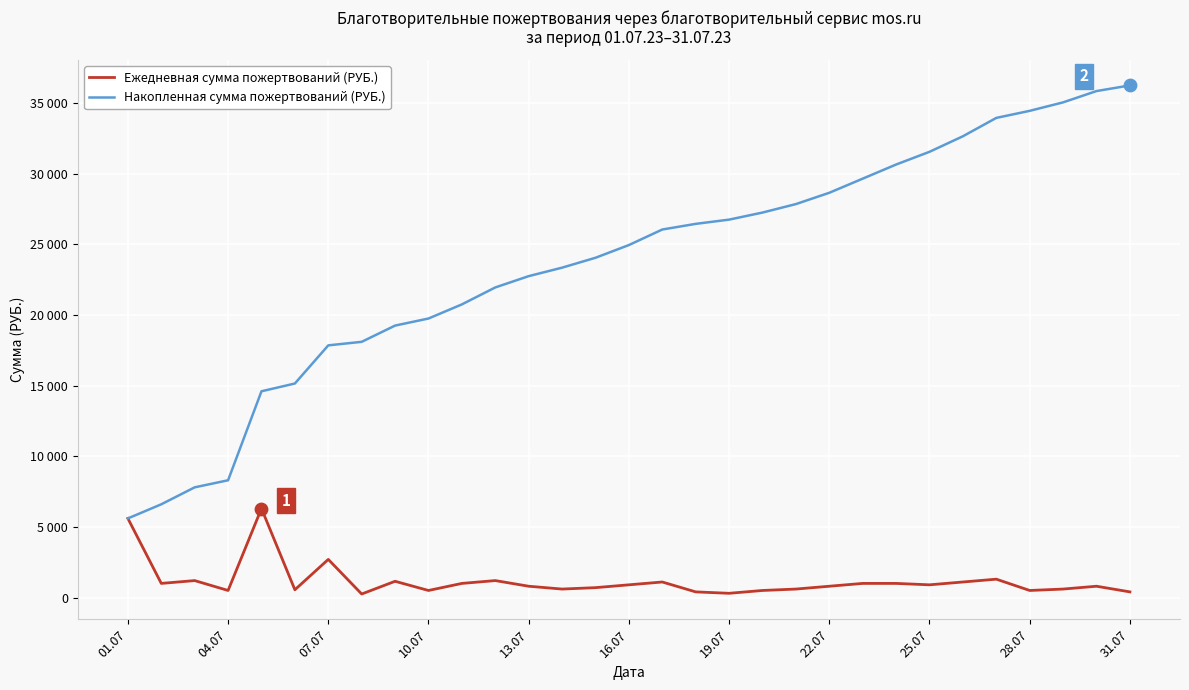

Is this an area chart (filled region under the line)?

No